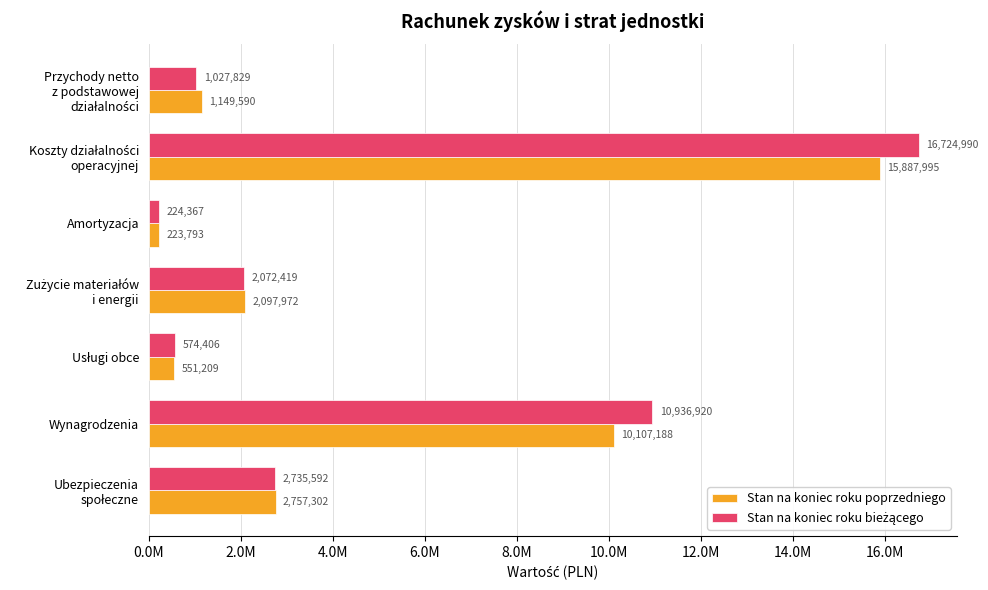

What position from the left is Przychody netto z podstawowej działalności?

1